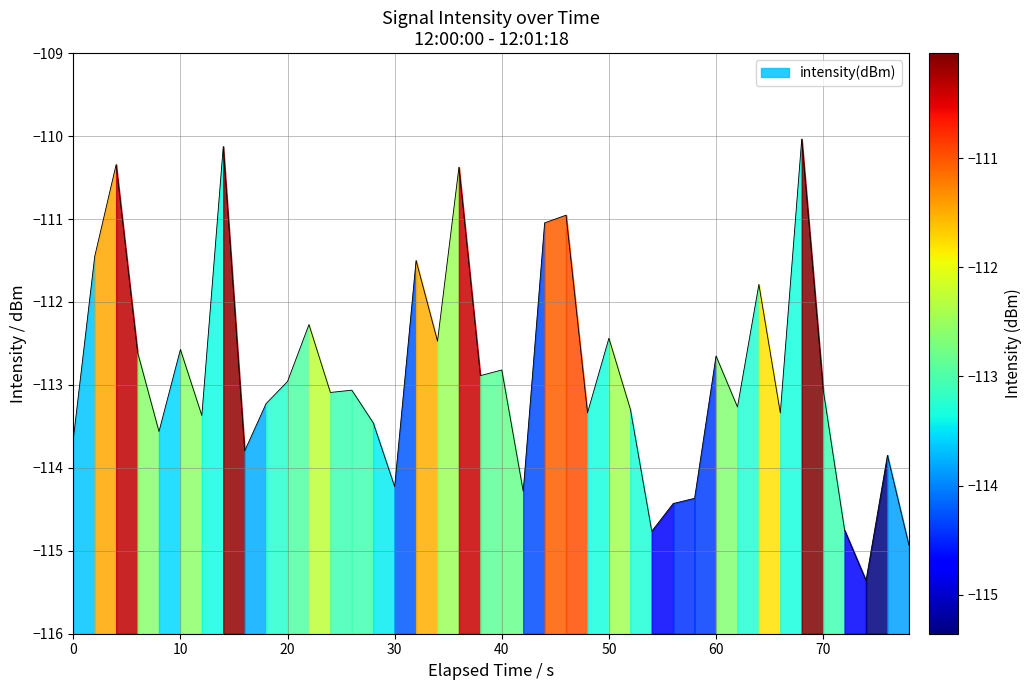

What is the average value?

-112.9